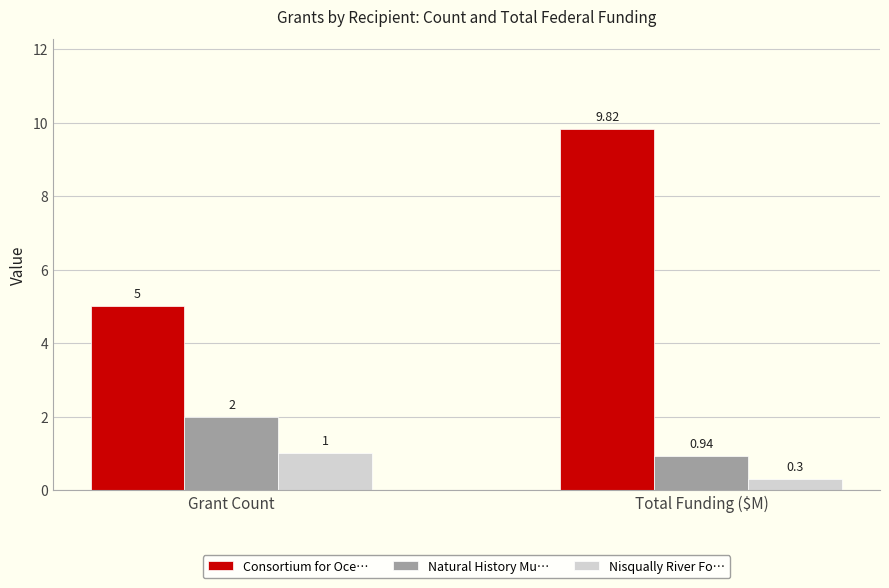

What is the sum of the Natural History Mu… values at Grant Count and Total Funding ($M)?

2.9